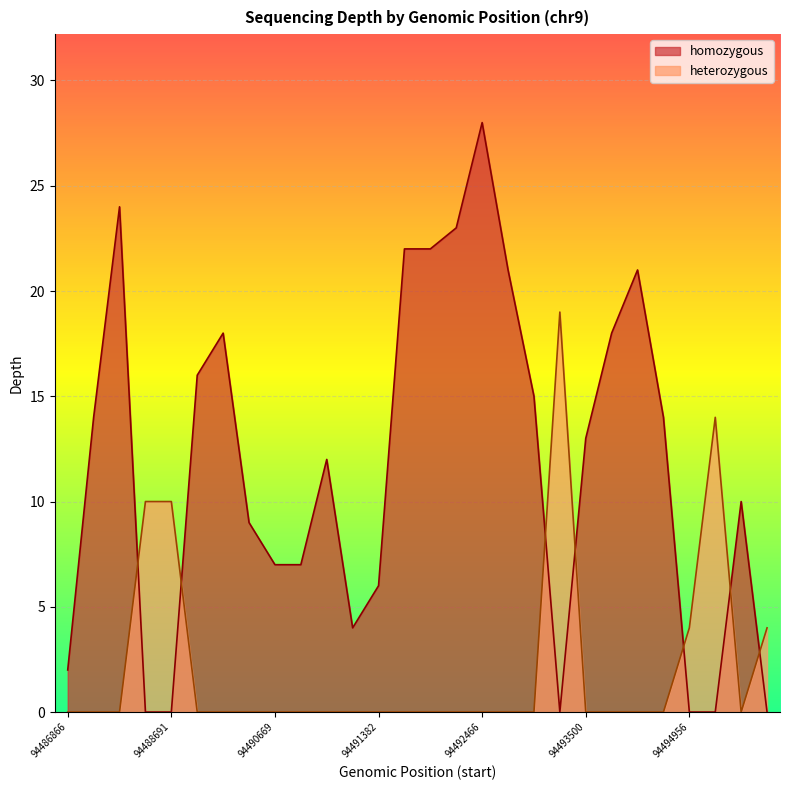

What is the sum of all values?

387